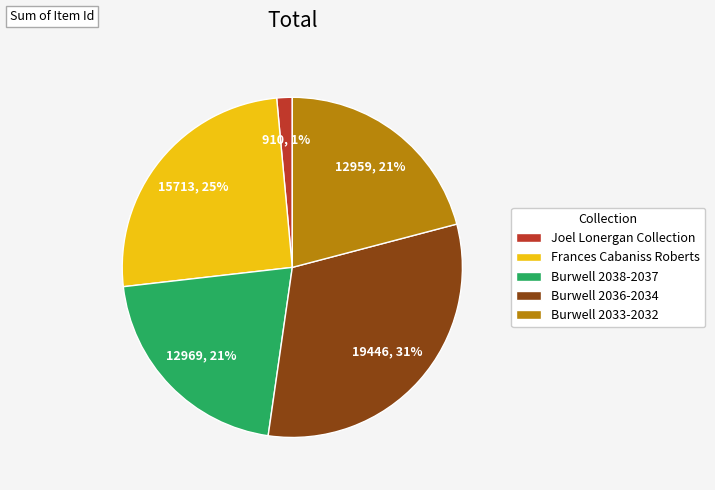

What is the largest slice in the pie chart?

Burwell 2036-2034